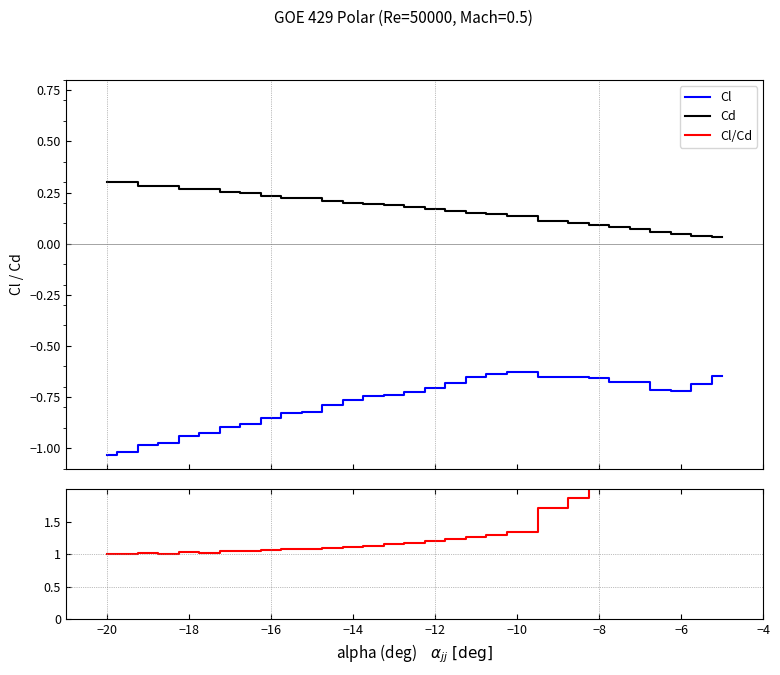

How many lines are shown in the chart?

3